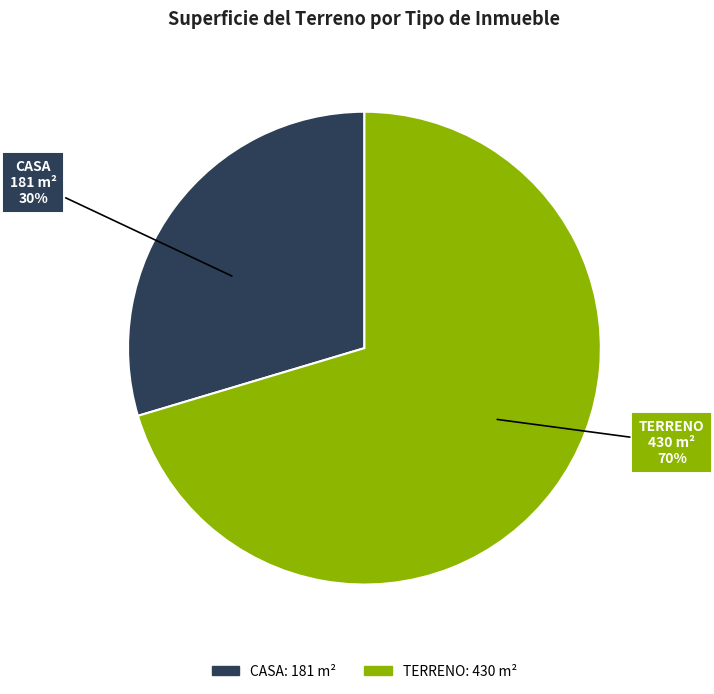

Which category accounts for the majority?

TERRENO